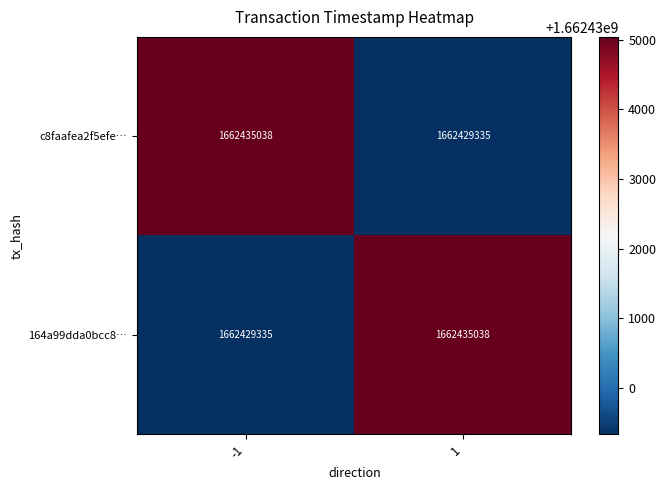

What is the difference between the maximum and minimum values in the c8faafea2f5efe… series?

5703